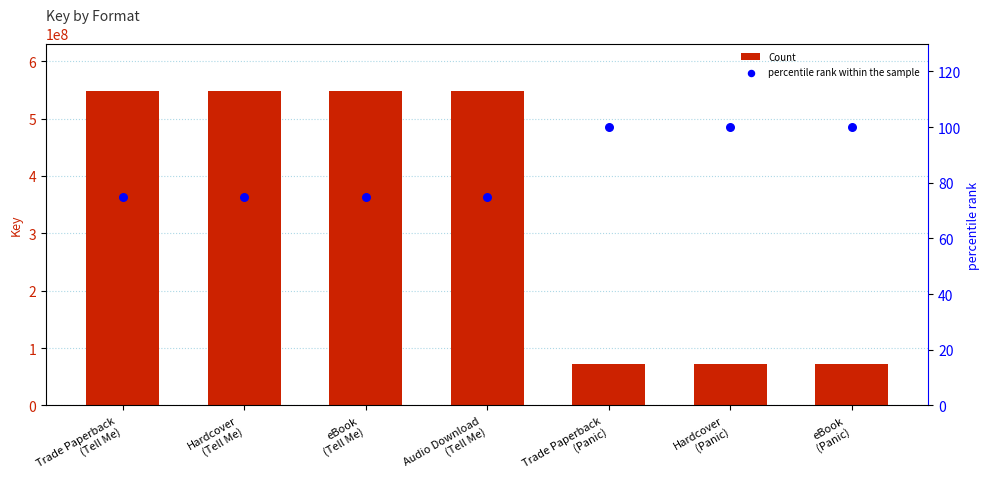

Is the value of percentile rank within the sample at Audio Download
(Tell Me) greater than the value of Count at Trade Paperback
(Panic)?

No